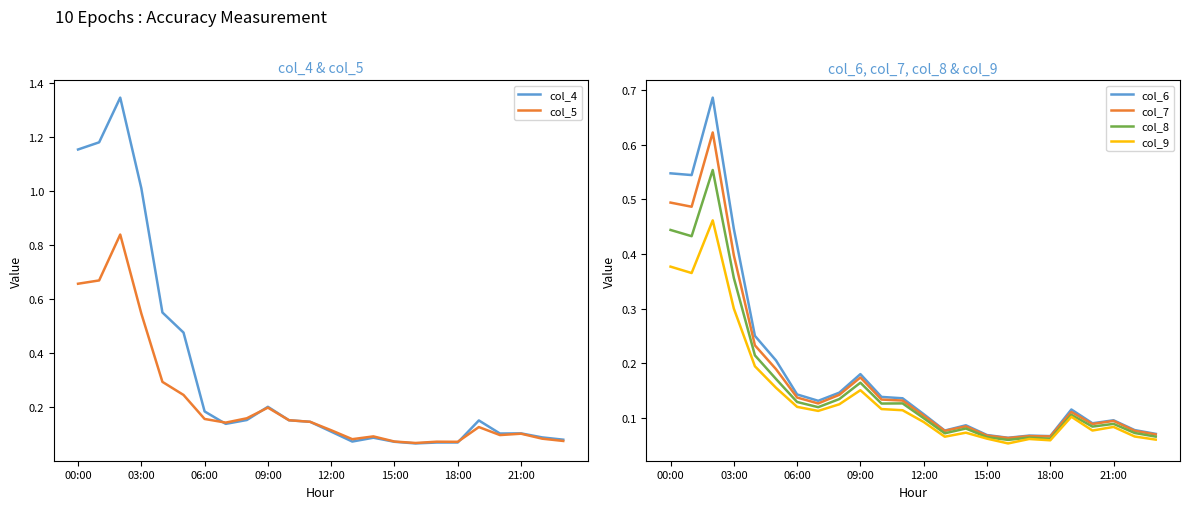

Reading right to left, list all the values displayed in this chart.

col_4: 0.1	0.1	0.1	0.1	0.2	0.1	0.1	0.1	0.1	0.1	0.1	0.1	0.1	0.2	0.2	0.2	0.1	0.2	0.5	0.6	1.0	1.3	1.2	1.2
col_5: 0.1	0.1	0.1	0.1	0.1	0.1	0.1	0.1	0.1	0.1	0.1	0.1	0.1	0.2	0.2	0.2	0.1	0.2	0.2	0.3	0.5	0.8	0.7	0.7
col_6: 0.1	0.1	0.1	0.1	0.1	0.1	0.1	0.1	0.1	0.1	0.1	0.1	0.1	0.1	0.2	0.1	0.1	0.1	0.2	0.2	0.4	0.7	0.5	0.5
col_7: 0.1	0.1	0.1	0.1	0.1	0.1	0.1	0.1	0.1	0.1	0.1	0.1	0.1	0.1	0.2	0.1	0.1	0.1	0.2	0.2	0.4	0.6	0.5	0.5
col_8: 0.1	0.1	0.1	0.1	0.1	0.1	0.1	0.1	0.1	0.1	0.1	0.1	0.1	0.1	0.2	0.1	0.1	0.1	0.2	0.2	0.4	0.6	0.4	0.4
col_9: 0.1	0.1	0.1	0.1	0.1	0.1	0.1	0.1	0.1	0.1	0.1	0.1	0.1	0.1	0.2	0.1	0.1	0.1	0.2	0.2	0.3	0.5	0.4	0.4